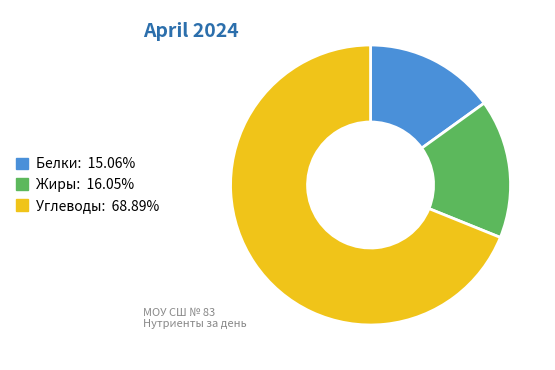

Between Жиры and Белки, which is larger?

Жиры